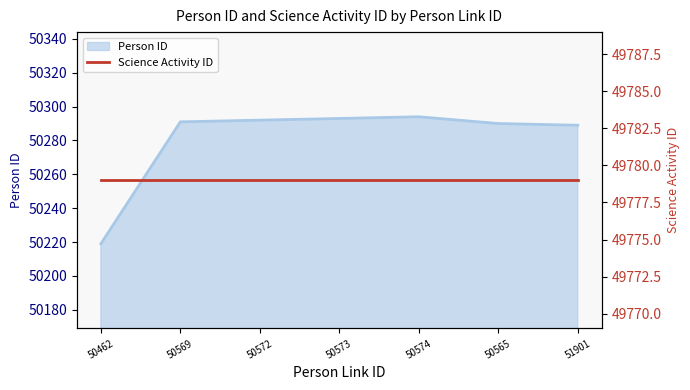

True or false: the data shows 15300 at 50565.

False